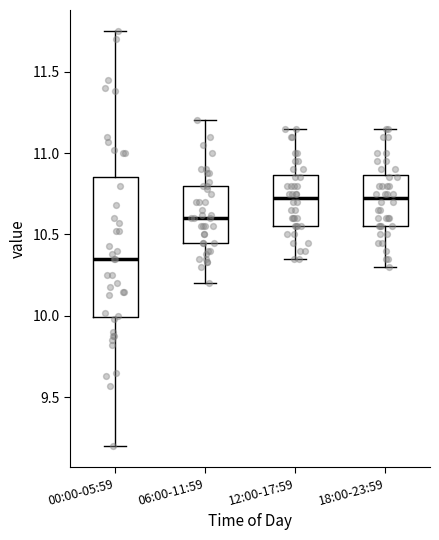

Comparing the boxes themselves (not the whiskers), which one is the tallest?

00:00-05:59